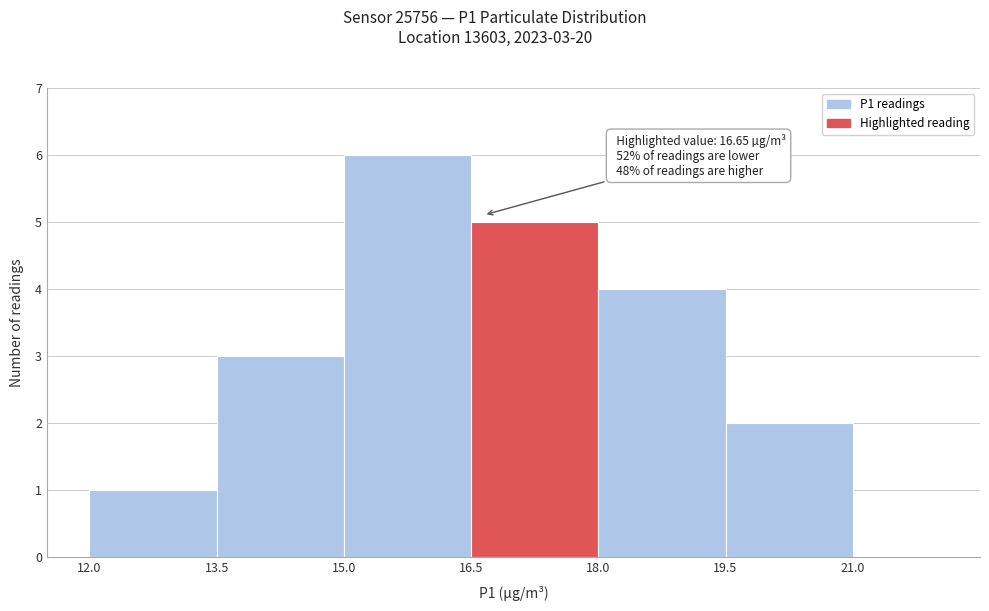

Over which range of the x-axis is the bar tallest?

15.0 to 16.5